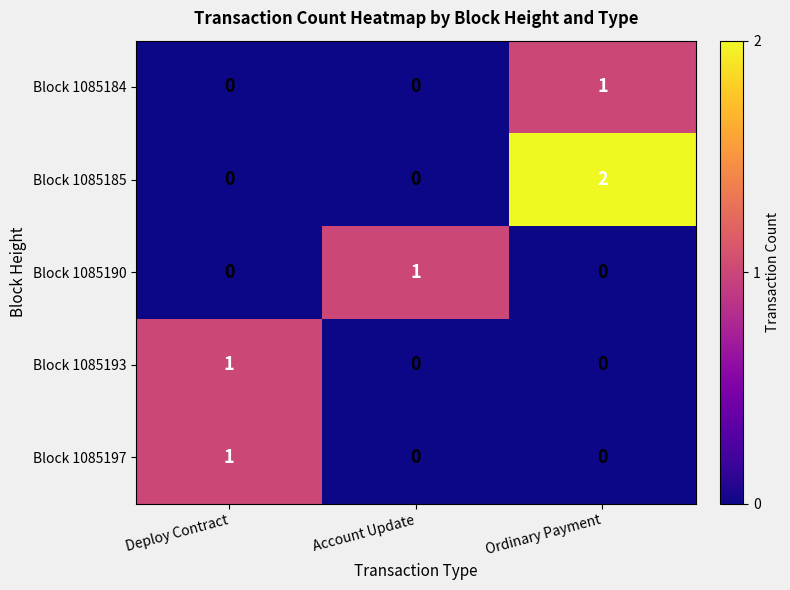

Count the Block 1085197 values in the range 0 to 1.

3